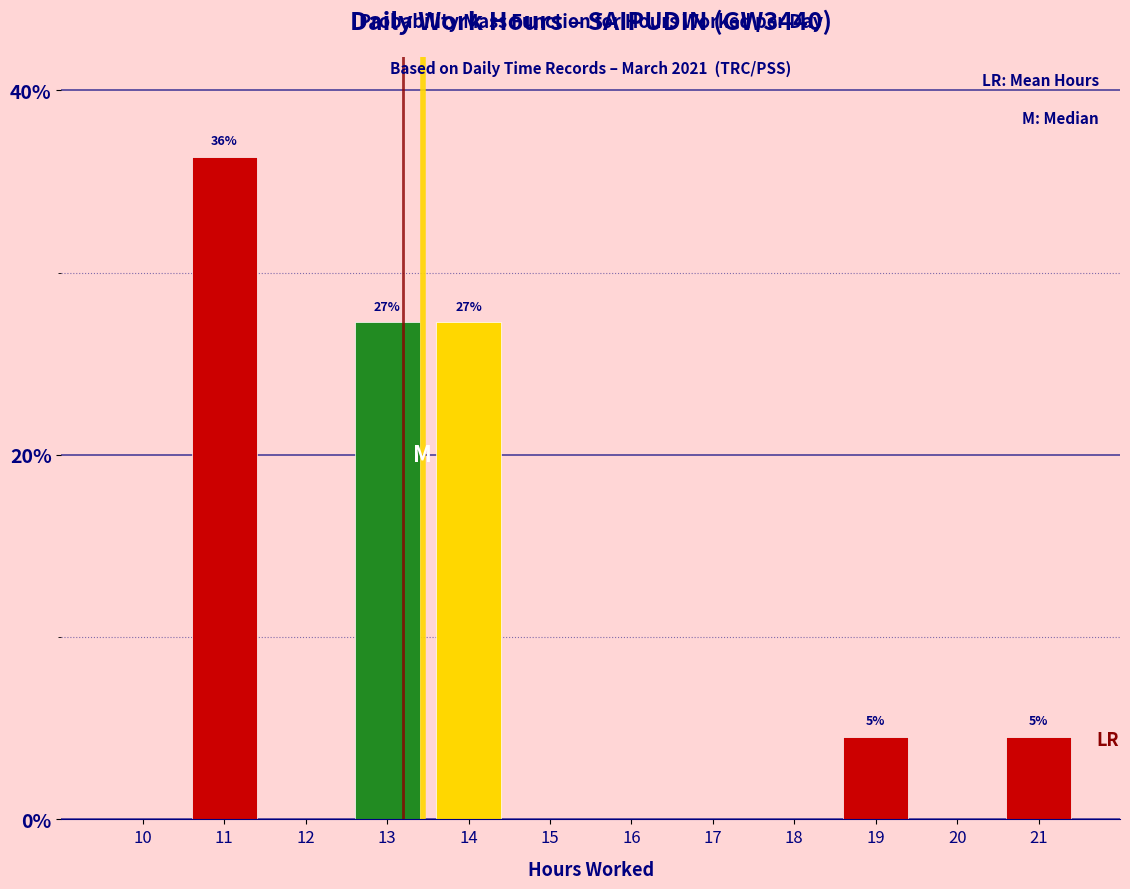

Reading right to left, what are all the values shown in this chart?

21=4.5	20=0.0	19=4.5	18=0.0	17=0.0	16=0.0	15=0.0	14=27.3	13=27.3	12=0.0	11=36.4	10=0.0